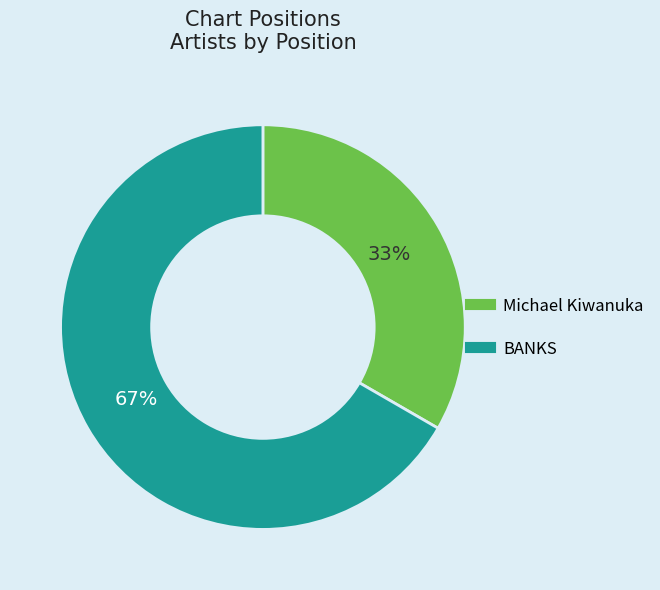

The Michael Kiwanuka slice represents 40% of the pie. True or false?

False